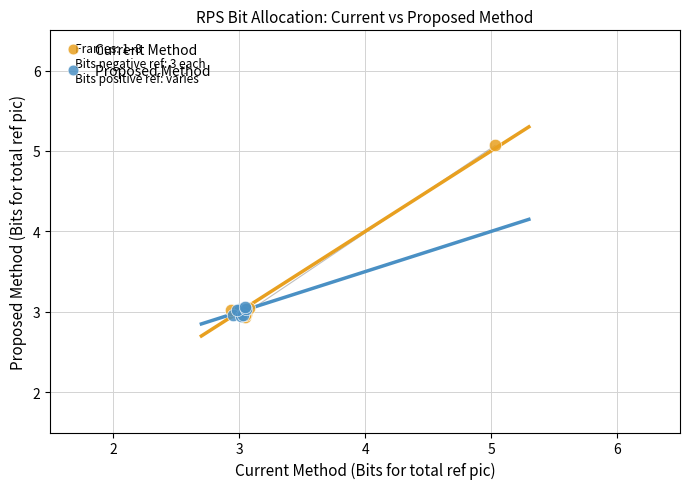

Which series reaches the maximum Y coordinate?

Current Method